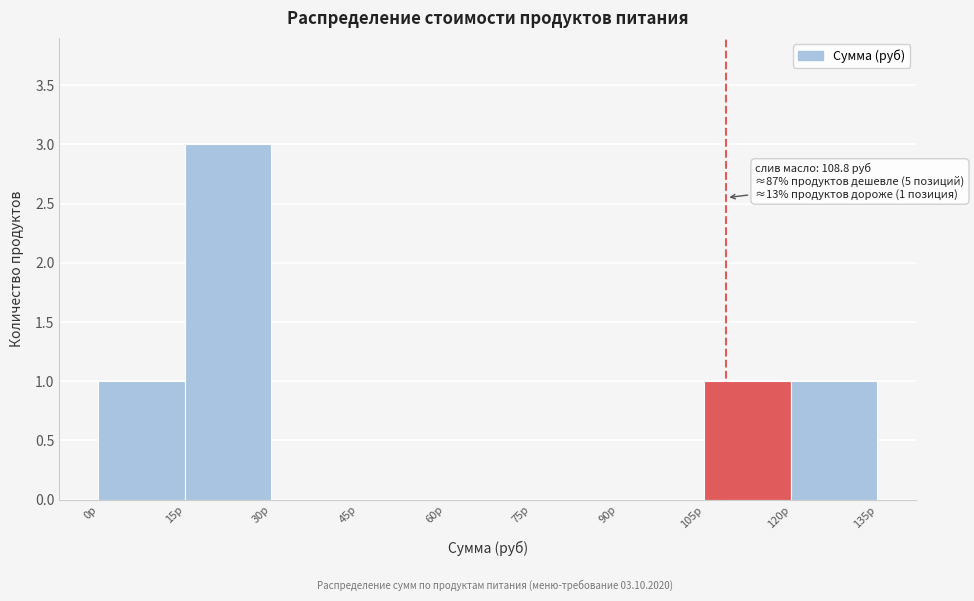

Which range on the x-axis has the tallest bar?

15 to 30